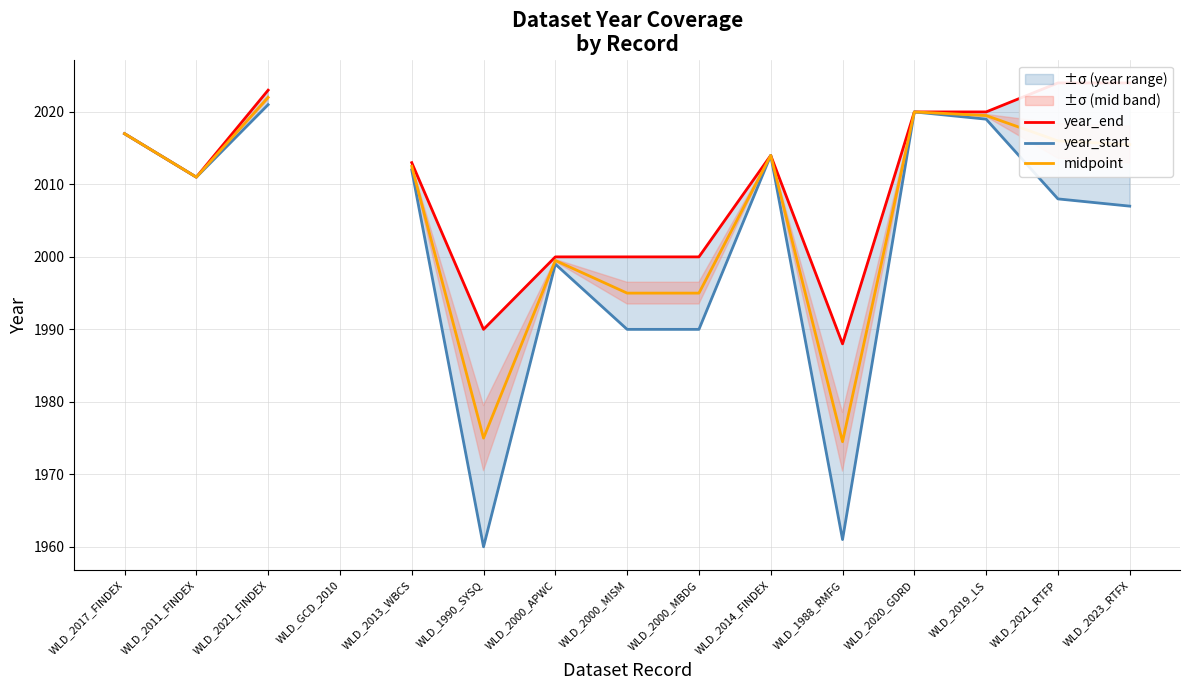

How many lines are shown in the chart?

3